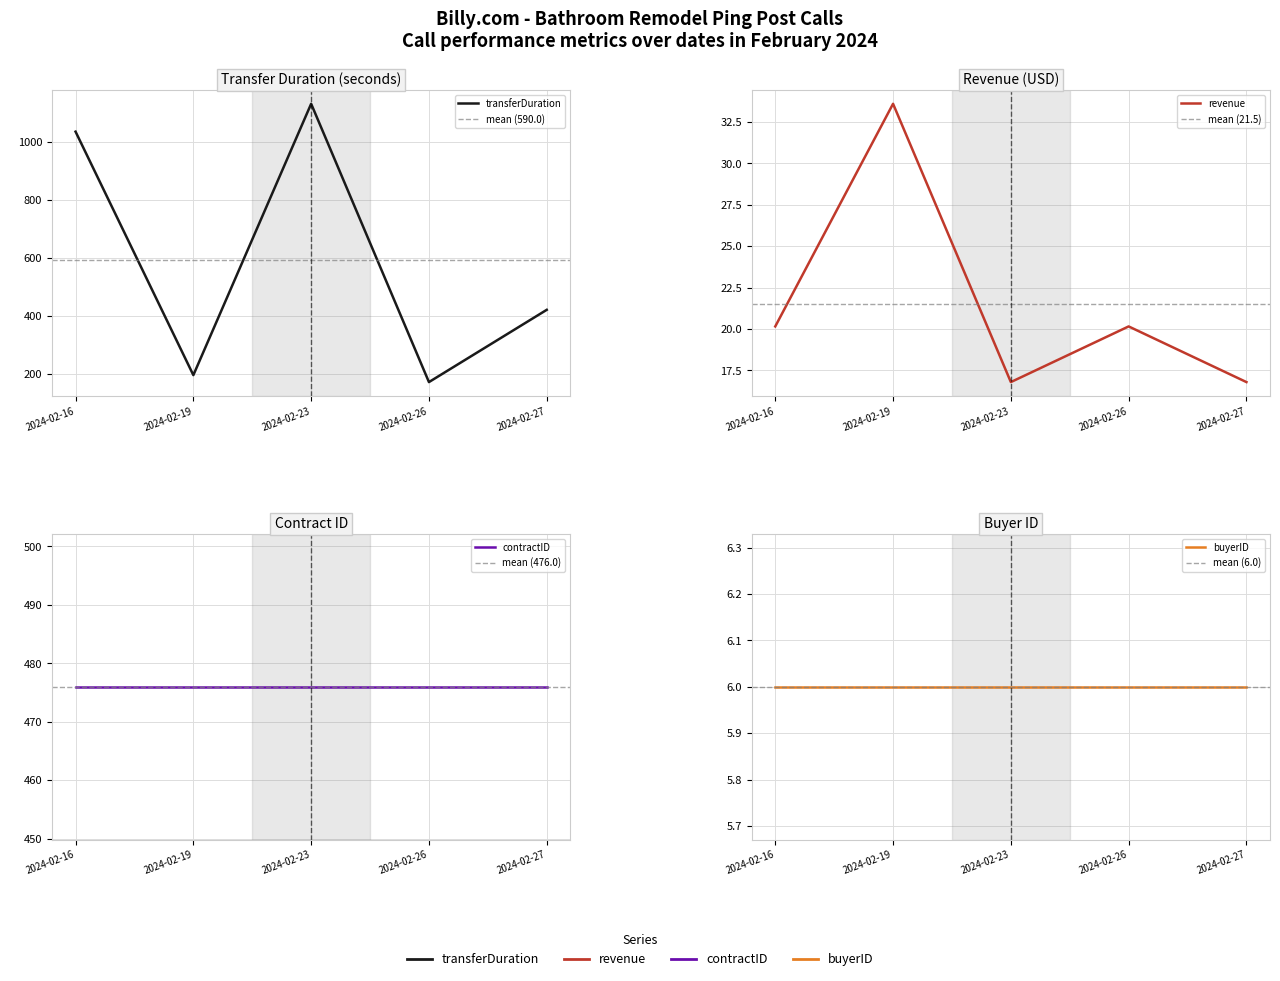

Which has a higher value, 2024-02-19 or 2024-02-26?

2024-02-19